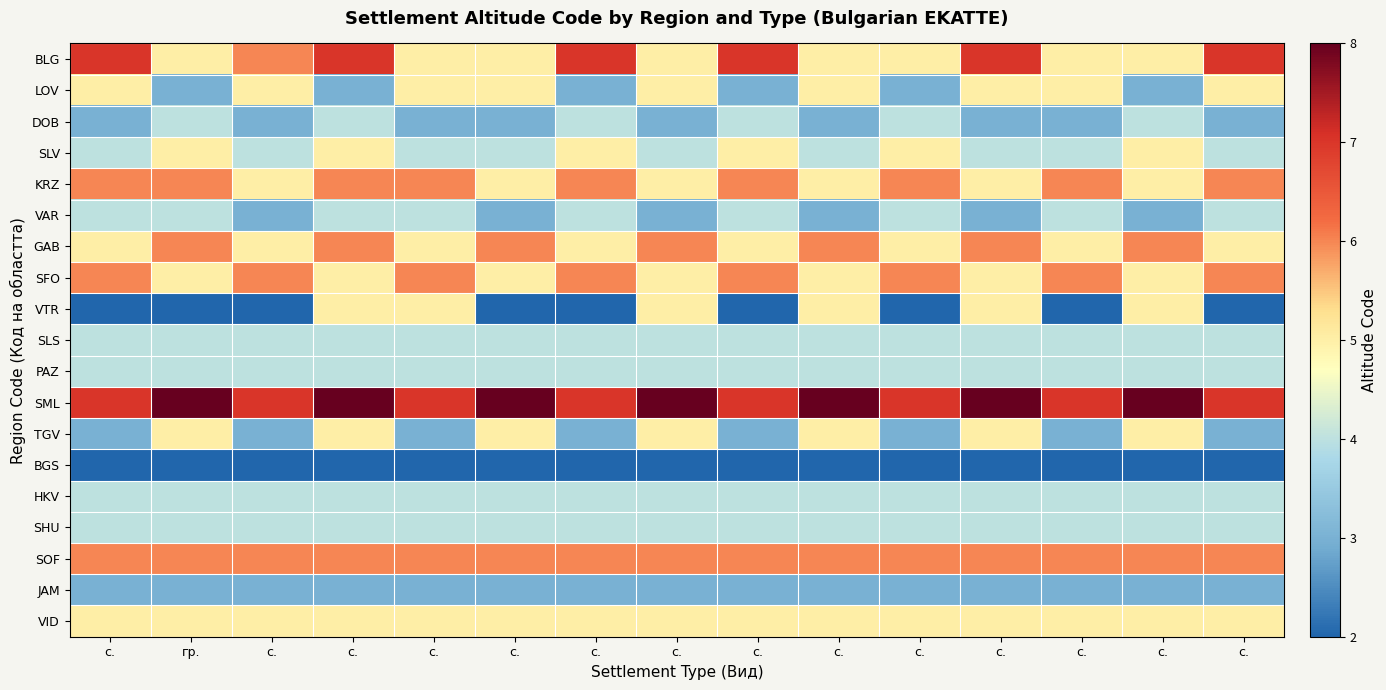

Reading left to right, what are all the values shown in this chart?

BLG: с.=7	гр.=5	с.=6	с.=7	с.=5	с.=5	с.=7	с.=5	с.=7	с.=5	с.=5	с.=7	с.=5	с.=5	с.=7
LOV: с.=5	гр.=3	с.=5	с.=3	с.=5	с.=5	с.=3	с.=5	с.=3	с.=5	с.=3	с.=5	с.=5	с.=3	с.=5
DOB: с.=3	гр.=4	с.=3	с.=4	с.=3	с.=3	с.=4	с.=3	с.=4	с.=3	с.=4	с.=3	с.=3	с.=4	с.=3
SLV: с.=4	гр.=5	с.=4	с.=5	с.=4	с.=4	с.=5	с.=4	с.=5	с.=4	с.=5	с.=4	с.=4	с.=5	с.=4
KRZ: с.=6	гр.=6	с.=5	с.=6	с.=6	с.=5	с.=6	с.=5	с.=6	с.=5	с.=6	с.=5	с.=6	с.=5	с.=6
VAR: с.=4	гр.=4	с.=3	с.=4	с.=4	с.=3	с.=4	с.=3	с.=4	с.=3	с.=4	с.=3	с.=4	с.=3	с.=4
GAB: с.=5	гр.=6	с.=5	с.=6	с.=5	с.=6	с.=5	с.=6	с.=5	с.=6	с.=5	с.=6	с.=5	с.=6	с.=5
SFO: с.=6	гр.=5	с.=6	с.=5	с.=6	с.=5	с.=6	с.=5	с.=6	с.=5	с.=6	с.=5	с.=6	с.=5	с.=6
VTR: с.=2	гр.=2	с.=2	с.=5	с.=5	с.=2	с.=2	с.=5	с.=2	с.=5	с.=2	с.=5	с.=2	с.=5	с.=2
SLS: с.=4	гр.=4	с.=4	с.=4	с.=4	с.=4	с.=4	с.=4	с.=4	с.=4	с.=4	с.=4	с.=4	с.=4	с.=4
PAZ: с.=4	гр.=4	с.=4	с.=4	с.=4	с.=4	с.=4	с.=4	с.=4	с.=4	с.=4	с.=4	с.=4	с.=4	с.=4
SML: с.=7	гр.=8	с.=7	с.=8	с.=7	с.=8	с.=7	с.=8	с.=7	с.=8	с.=7	с.=8	с.=7	с.=8	с.=7
TGV: с.=3	гр.=5	с.=3	с.=5	с.=3	с.=5	с.=3	с.=5	с.=3	с.=5	с.=3	с.=5	с.=3	с.=5	с.=3
BGS: с.=2	гр.=2	с.=2	с.=2	с.=2	с.=2	с.=2	с.=2	с.=2	с.=2	с.=2	с.=2	с.=2	с.=2	с.=2
HKV: с.=4	гр.=4	с.=4	с.=4	с.=4	с.=4	с.=4	с.=4	с.=4	с.=4	с.=4	с.=4	с.=4	с.=4	с.=4
SHU: с.=4	гр.=4	с.=4	с.=4	с.=4	с.=4	с.=4	с.=4	с.=4	с.=4	с.=4	с.=4	с.=4	с.=4	с.=4
SOF: с.=6	гр.=6	с.=6	с.=6	с.=6	с.=6	с.=6	с.=6	с.=6	с.=6	с.=6	с.=6	с.=6	с.=6	с.=6
JAM: с.=3	гр.=3	с.=3	с.=3	с.=3	с.=3	с.=3	с.=3	с.=3	с.=3	с.=3	с.=3	с.=3	с.=3	с.=3
VID: с.=5	гр.=5	с.=5	с.=5	с.=5	с.=5	с.=5	с.=5	с.=5	с.=5	с.=5	с.=5	с.=5	с.=5	с.=5